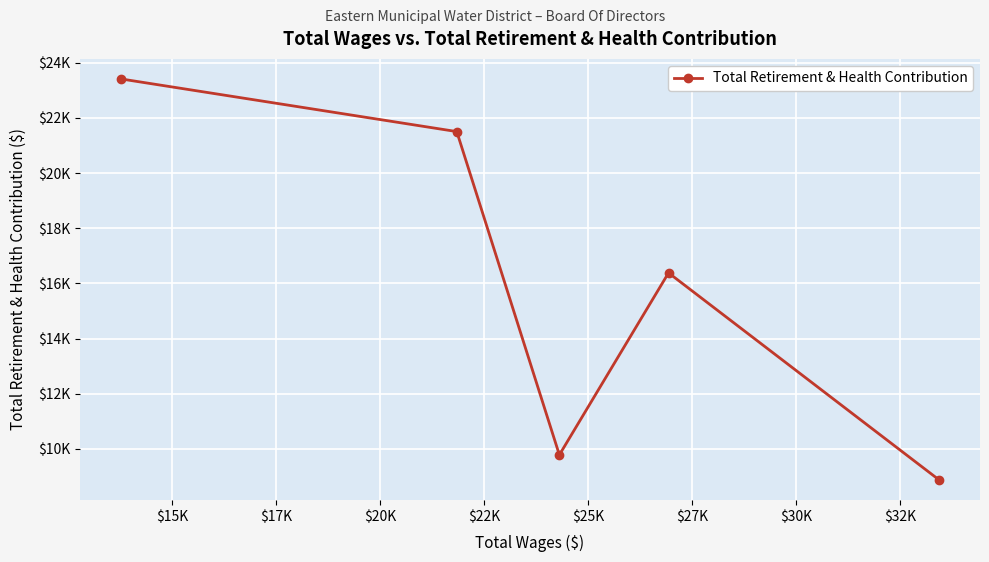

How many points are higher than both their immediate neighbors (excluding endpoints)?

1